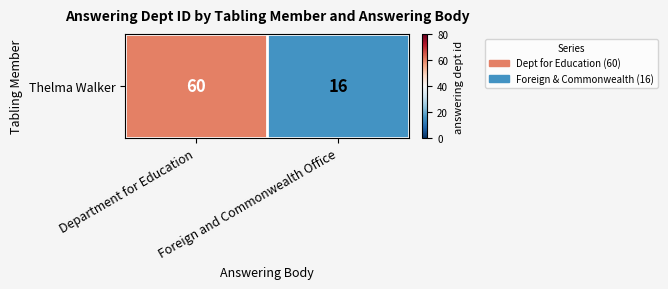

The chart shows a value of 60 at Department for Education. True or false?

True